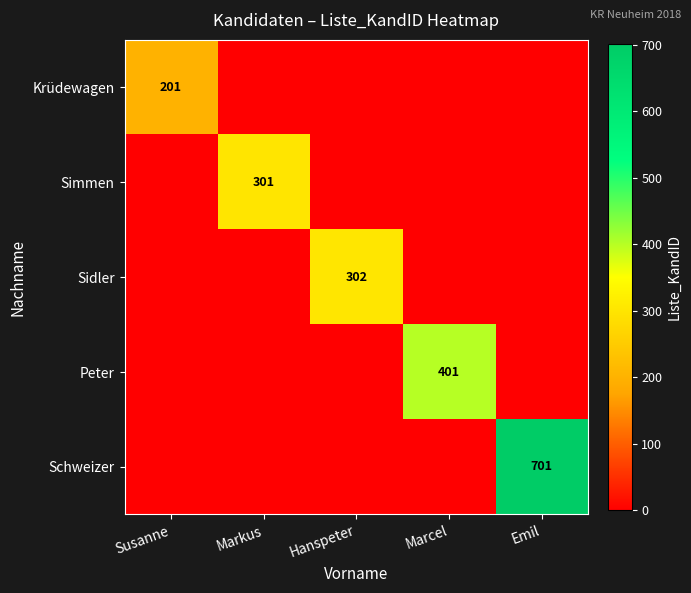

Between Marcel and Emil, which series saw the biggest shift?

Schweizer